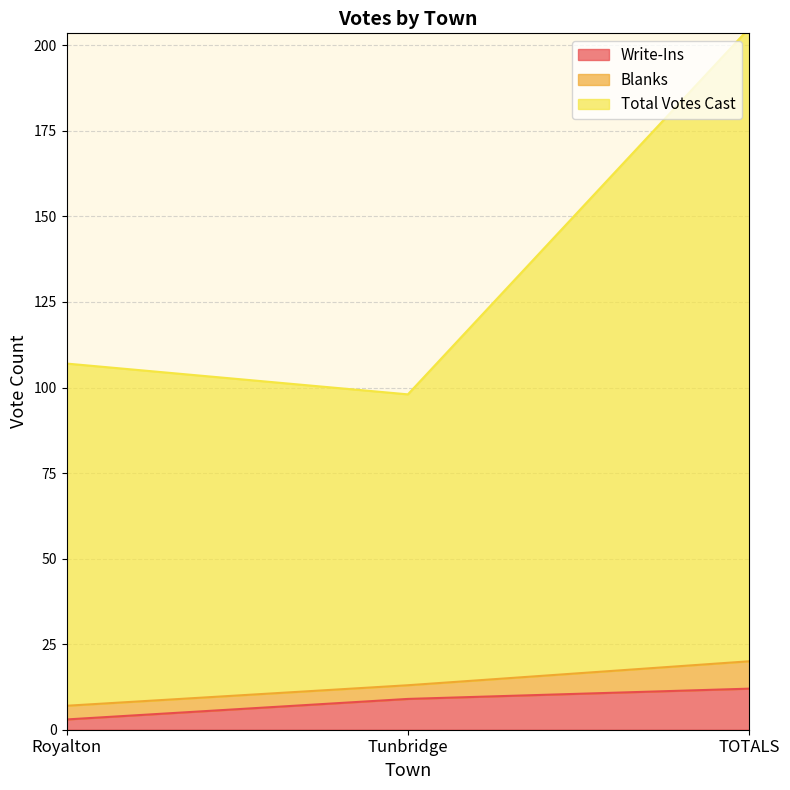

Which category has the lowest value in the Write-Ins series?

Royalton